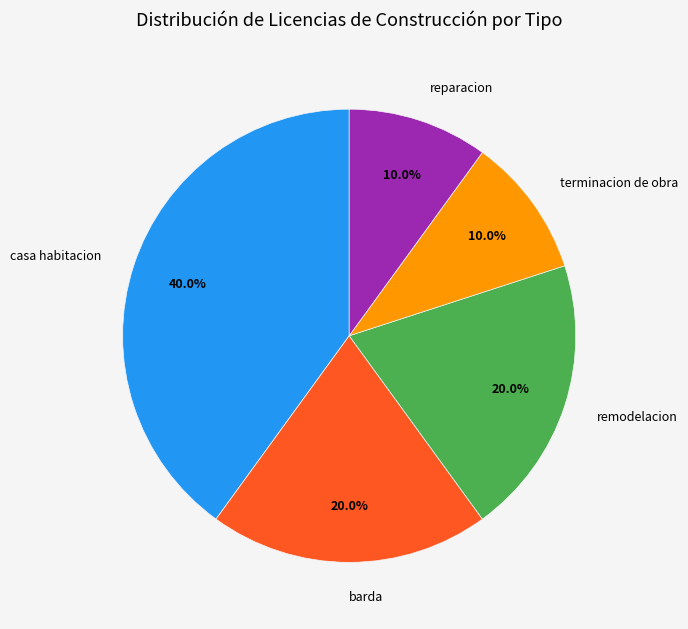

Is there any slice that represents more than half of the pie?

No